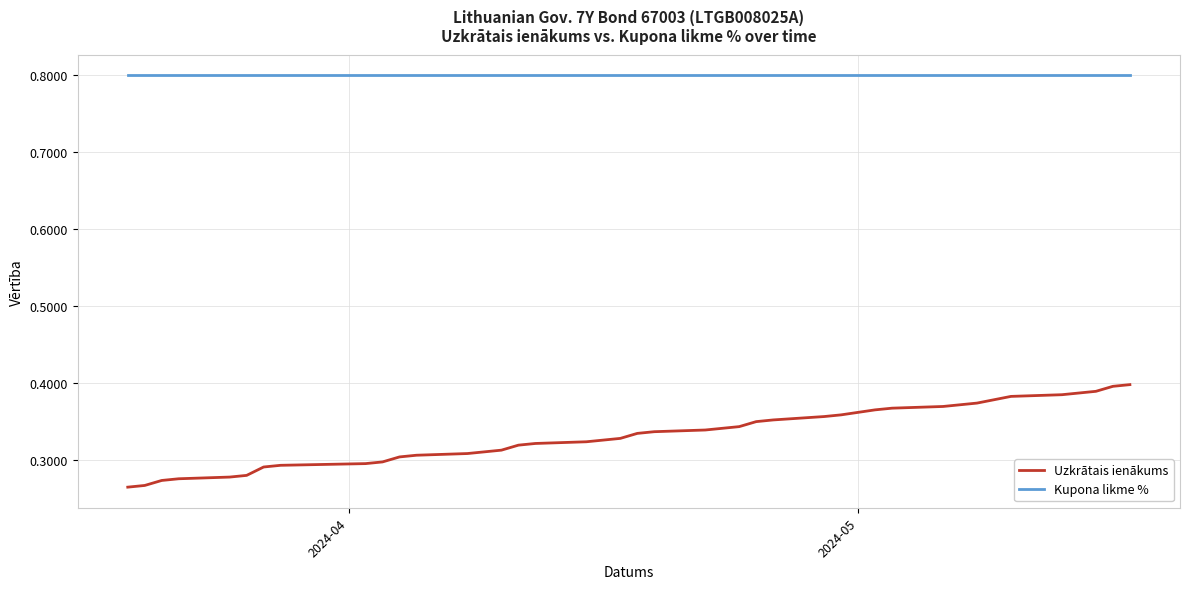

True or false: Kupona likme % and Uzkrātais ienākums intersect in this chart.

False